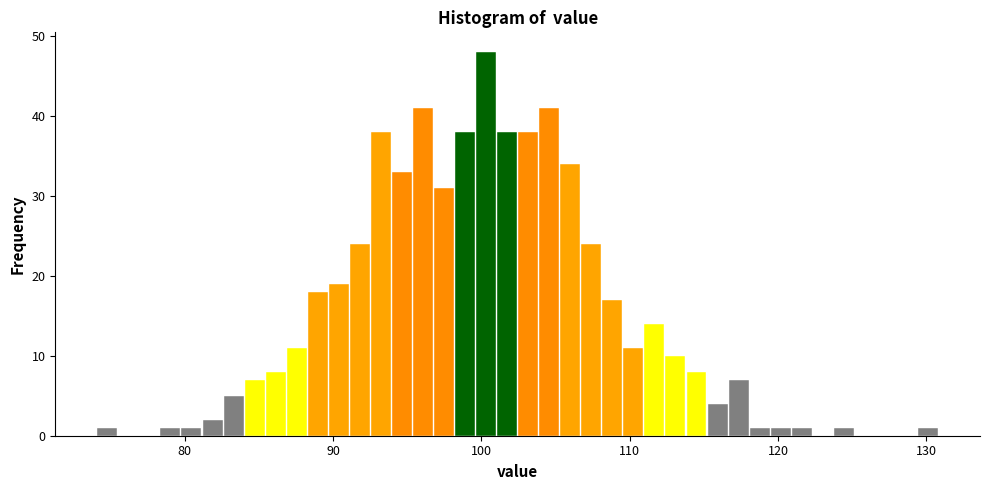

Around what value on the x-axis is the tallest bar? Give the approximate position of its centre, as read against the axis.

100